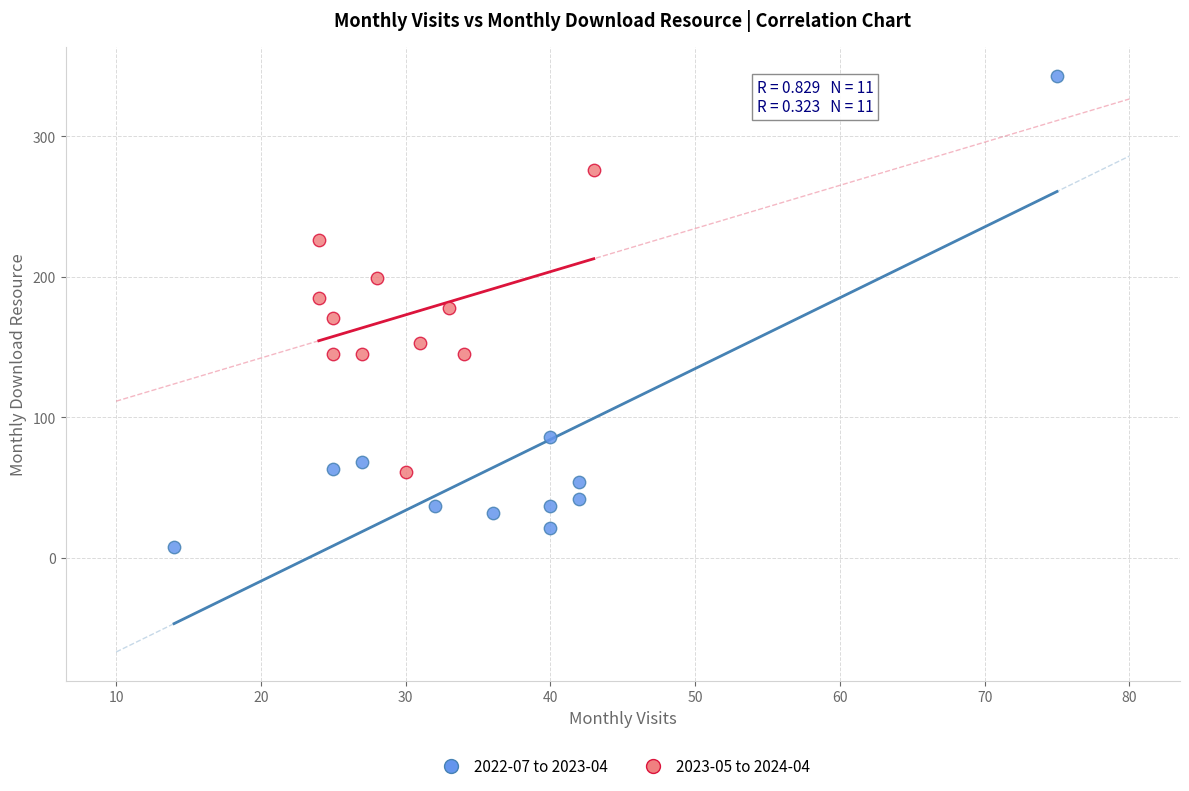

Which series has the widest spread of Y values?

2022-07 to 2023-04